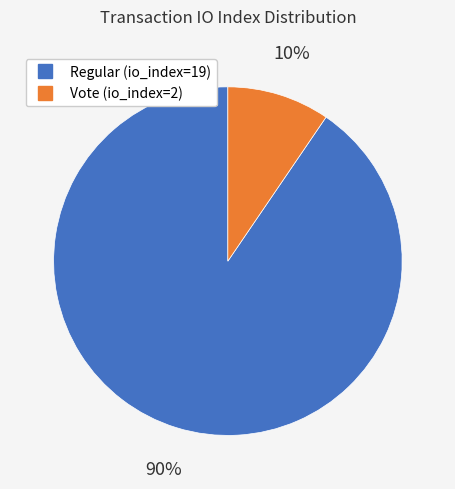

To the nearest percent, what percentage of the pie is Regular (io_index=19)?

90%